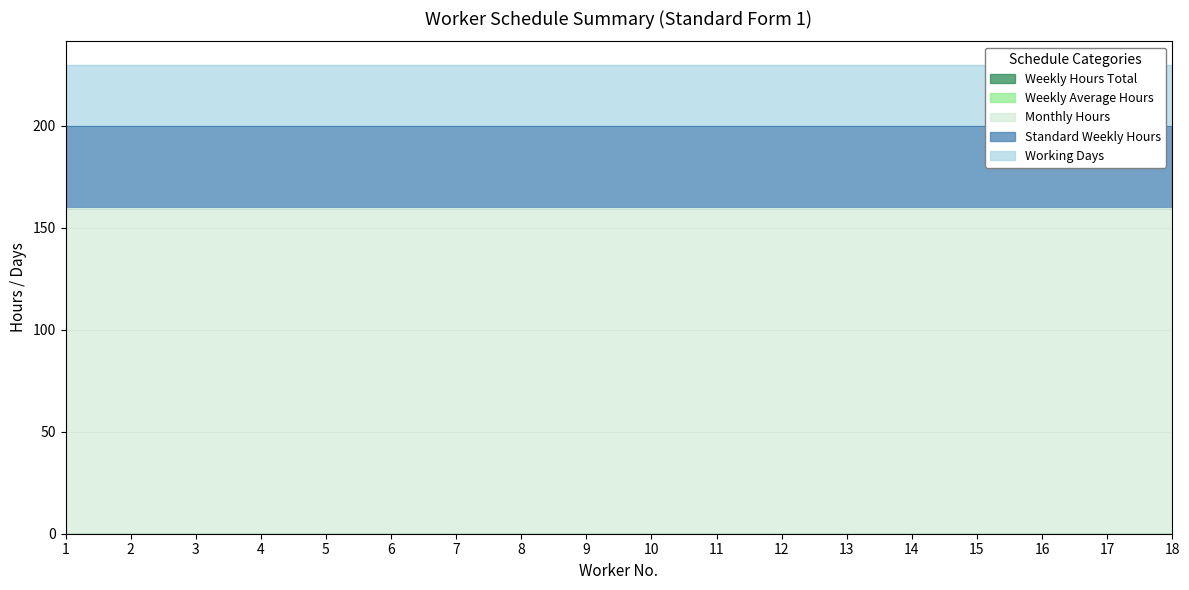

List the series in order of their peak value, lowest first.

Weekly Hours Total, Weekly Average Hours, Working Days, Standard Weekly Hours, Monthly Hours